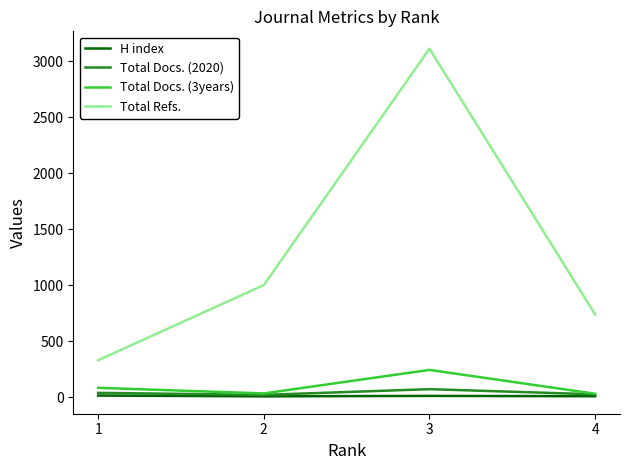

What is the average value of the Total Refs. series?

1295